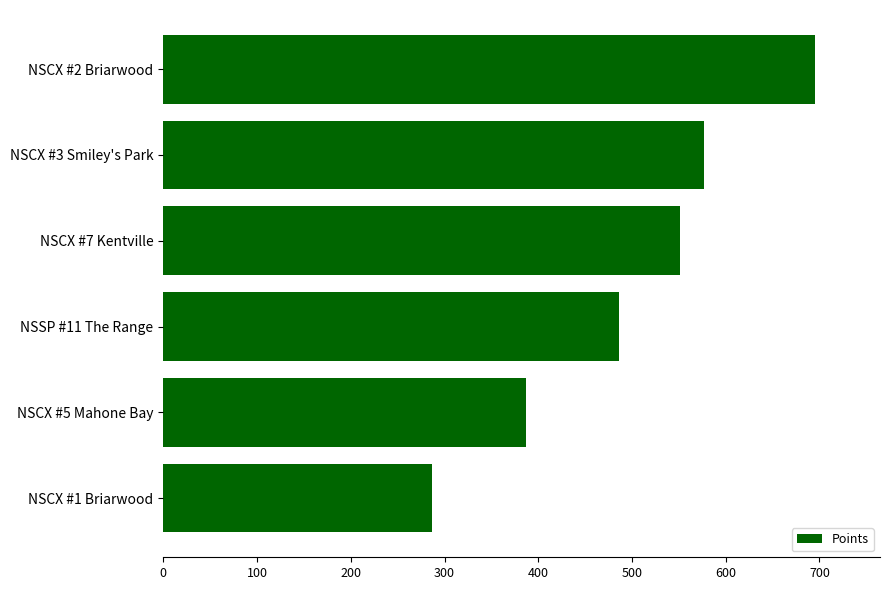

Is it true that the value at NSCX #3 Smiley's Park is 577.3?

True